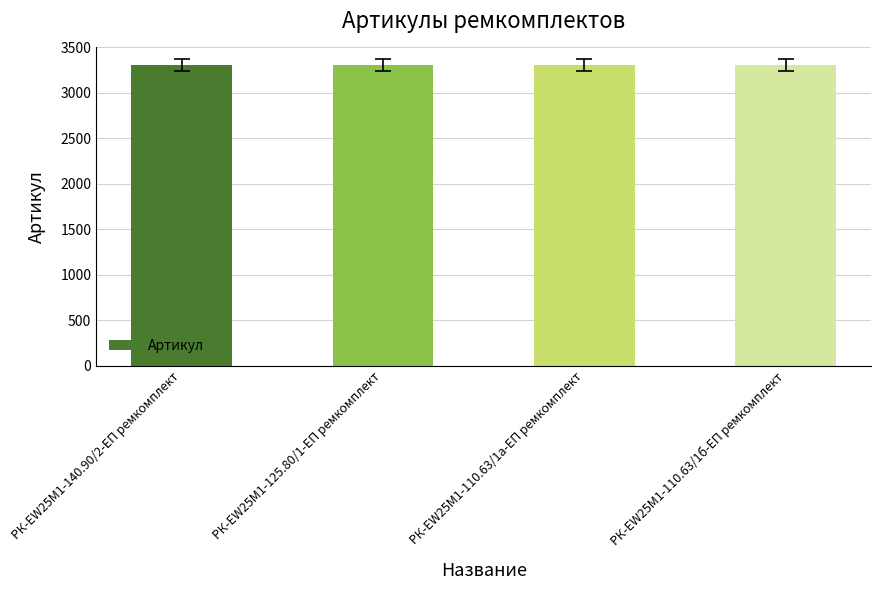

What is the minimum value shown in the chart?

3308